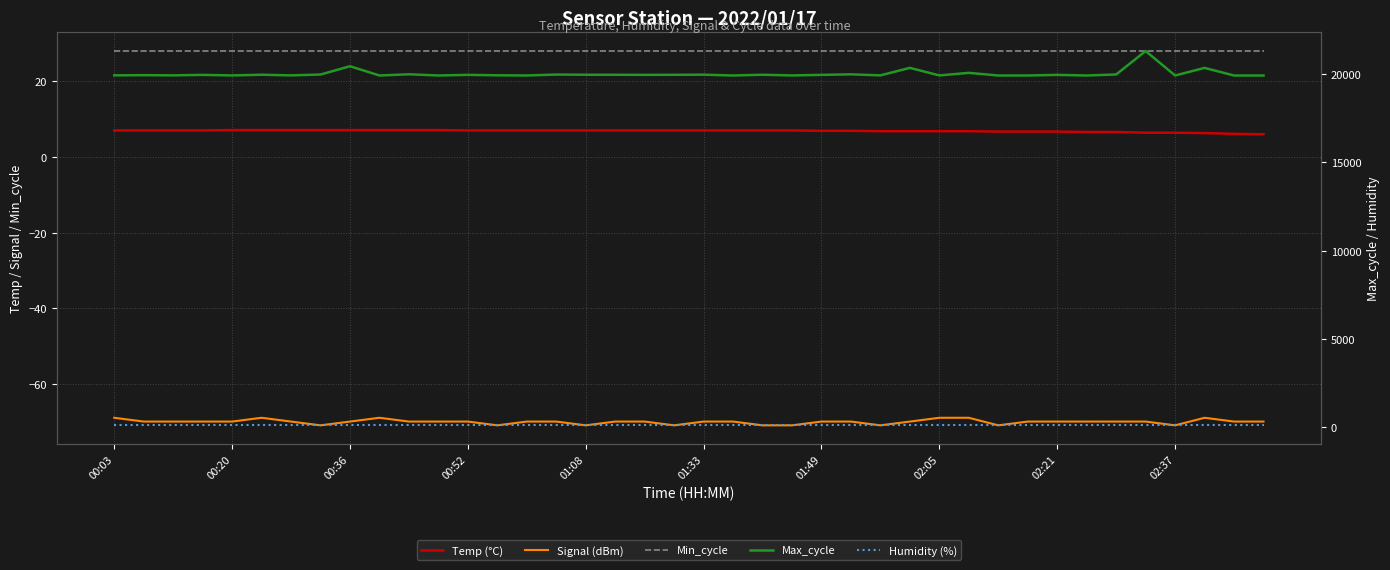

What is the value of the Humidity (%) point at the 4th from the left?

99.9